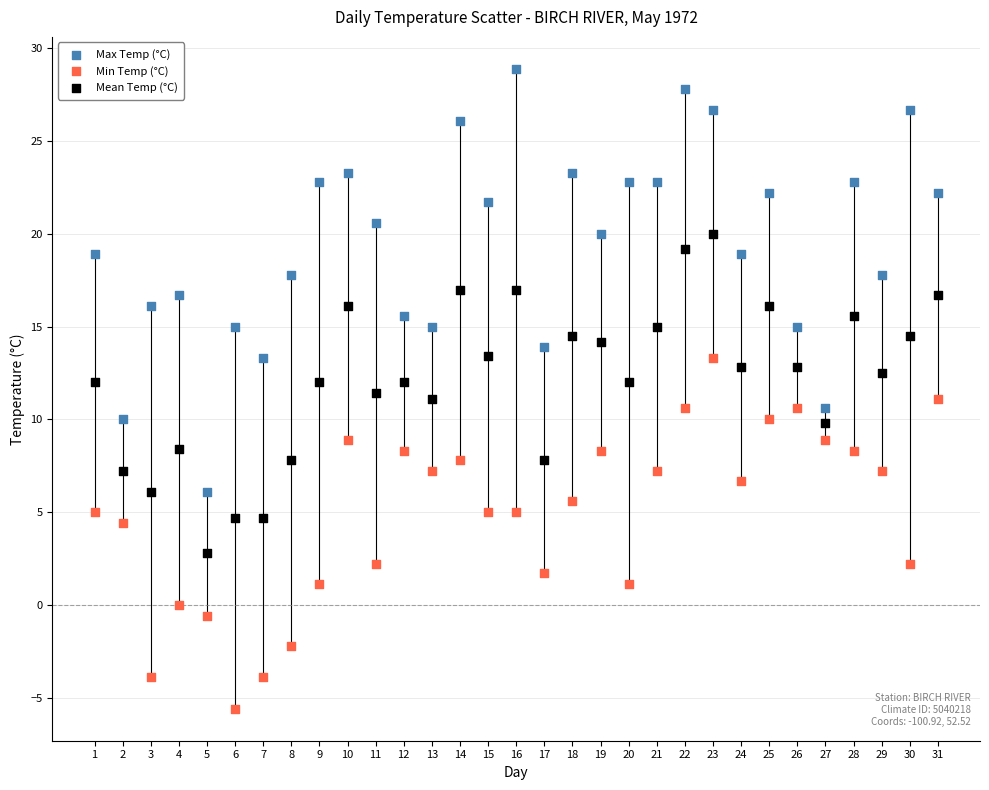

Which series has the widest spread of Y values?

Max Temp (°C)